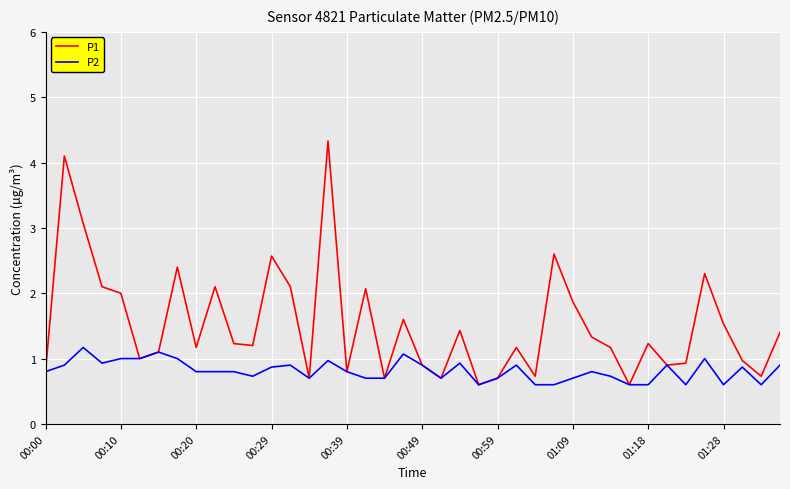

Which series has the largest total across all categories?

P1